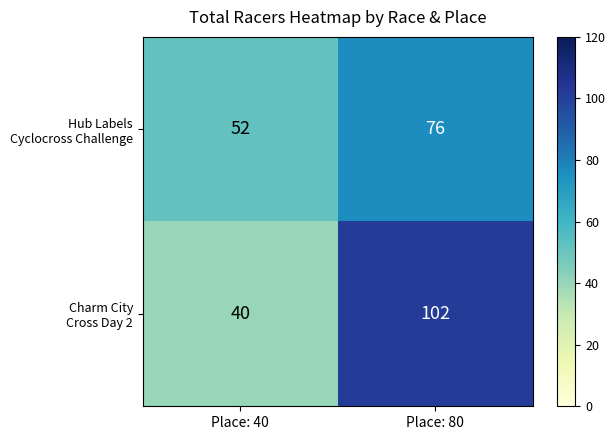

What is the difference between the highest and lowest values at Place: 40?

12